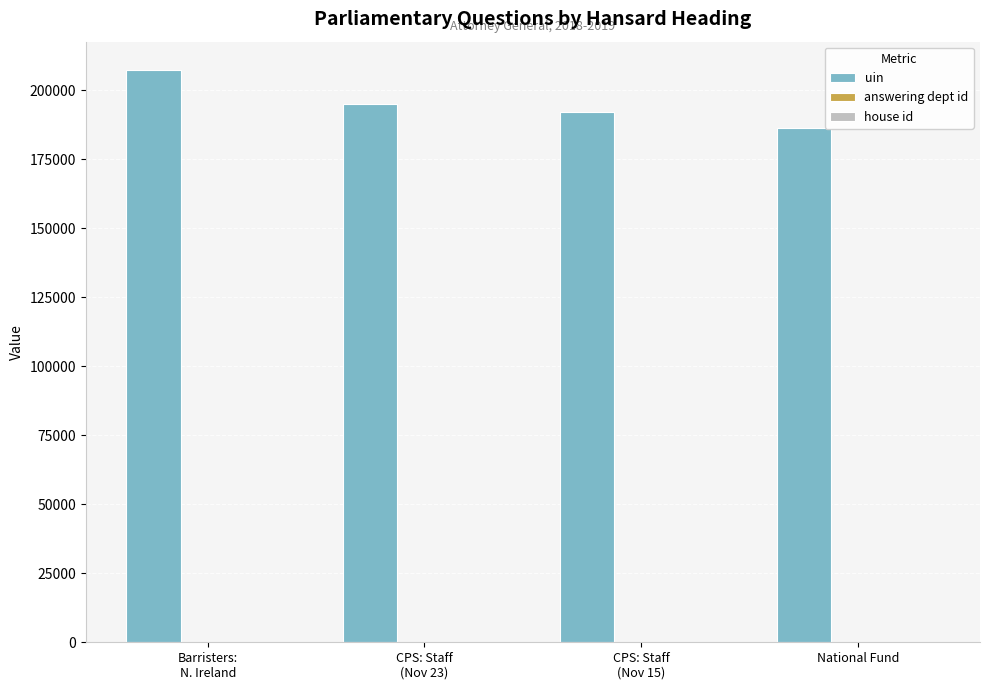

Which series has the largest total across all categories?

uin